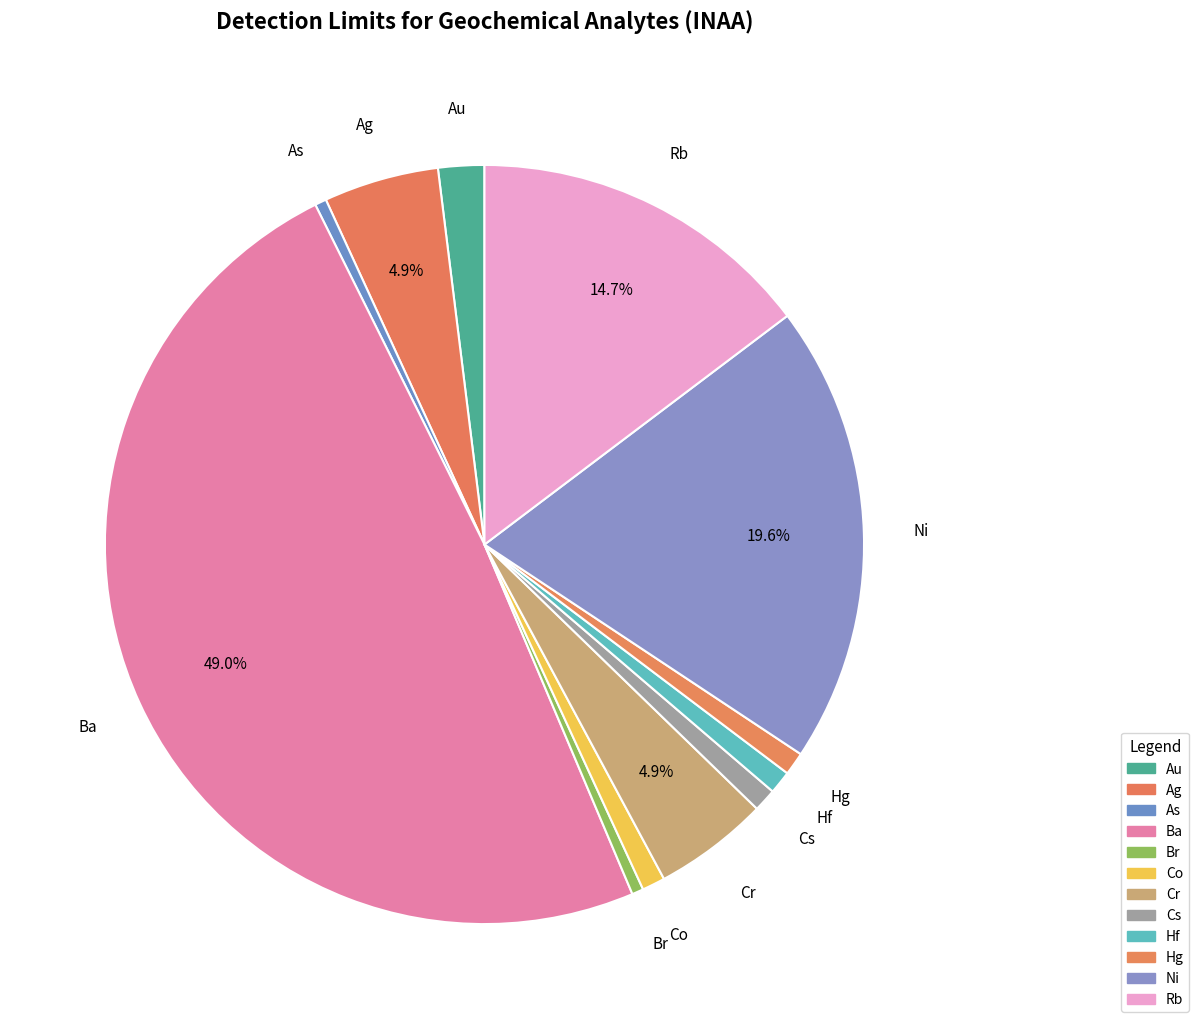

To the nearest percent, what is the combined percentage of Ni and Br?

20%